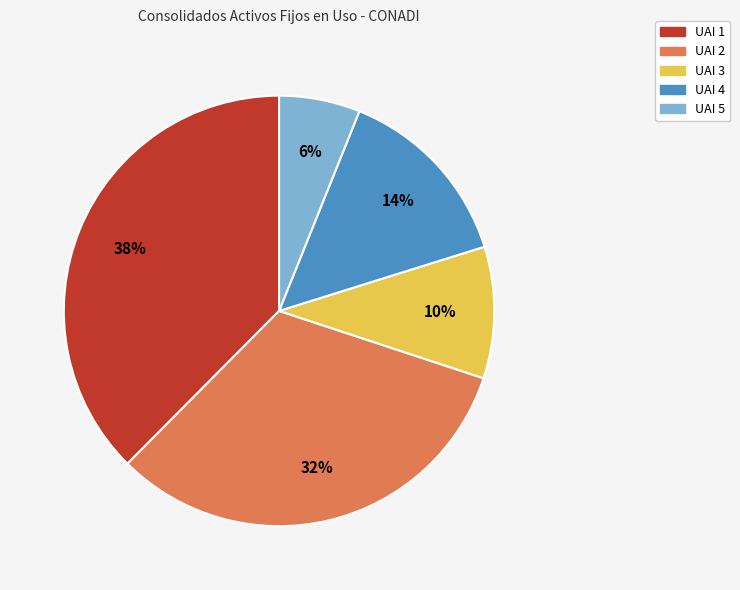

Is there any slice that represents more than half of the pie?

No